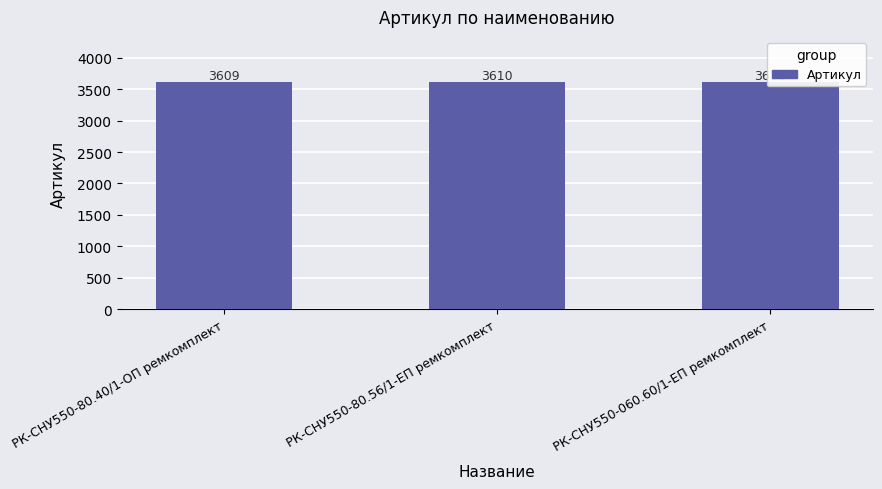

Reading right to left, transcribe all the data shown in this chart.

РК-СНУ550-060.60/1-ЕП ремкомплект=3611	РК-СНУ550-80.56/1-ЕП ремкомплект=3610	РК-СНУ550-80.40/1-ОП ремкомплект=3609